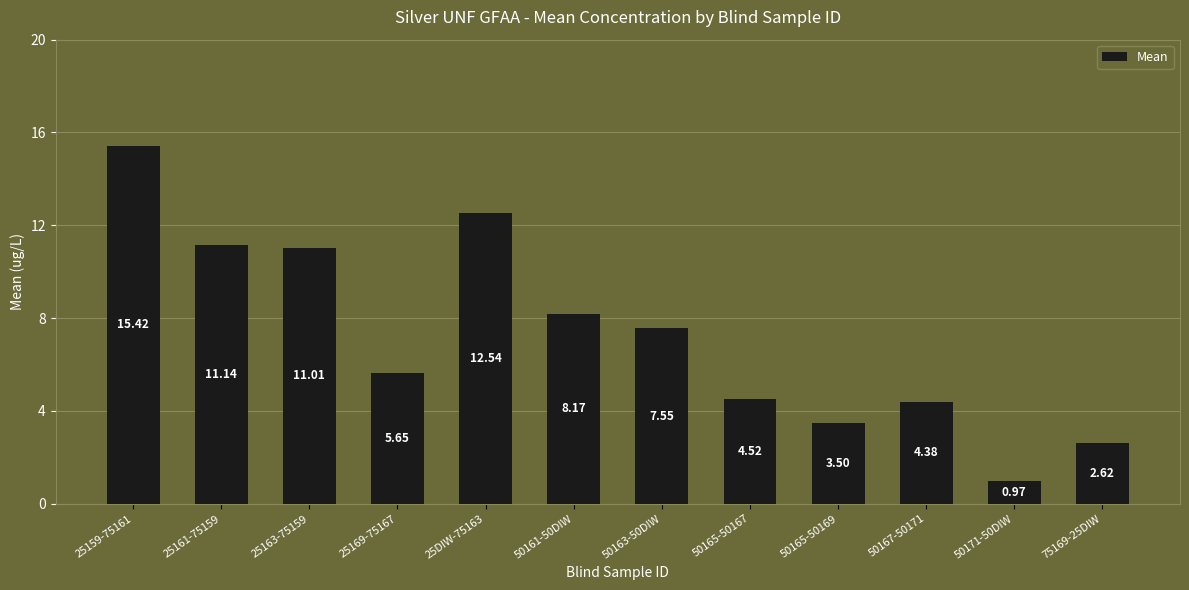

Which has a higher value, 25159-75161 or 50167-50171?

25159-75161